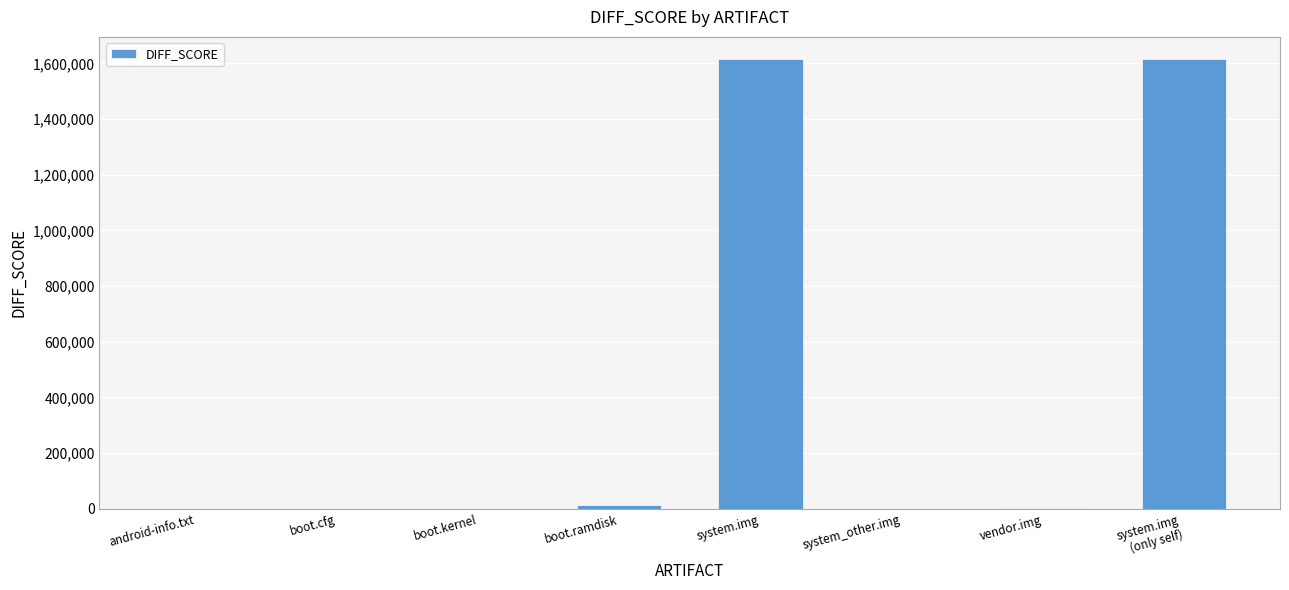

Where does the data first go above 2450?

boot.ramdisk